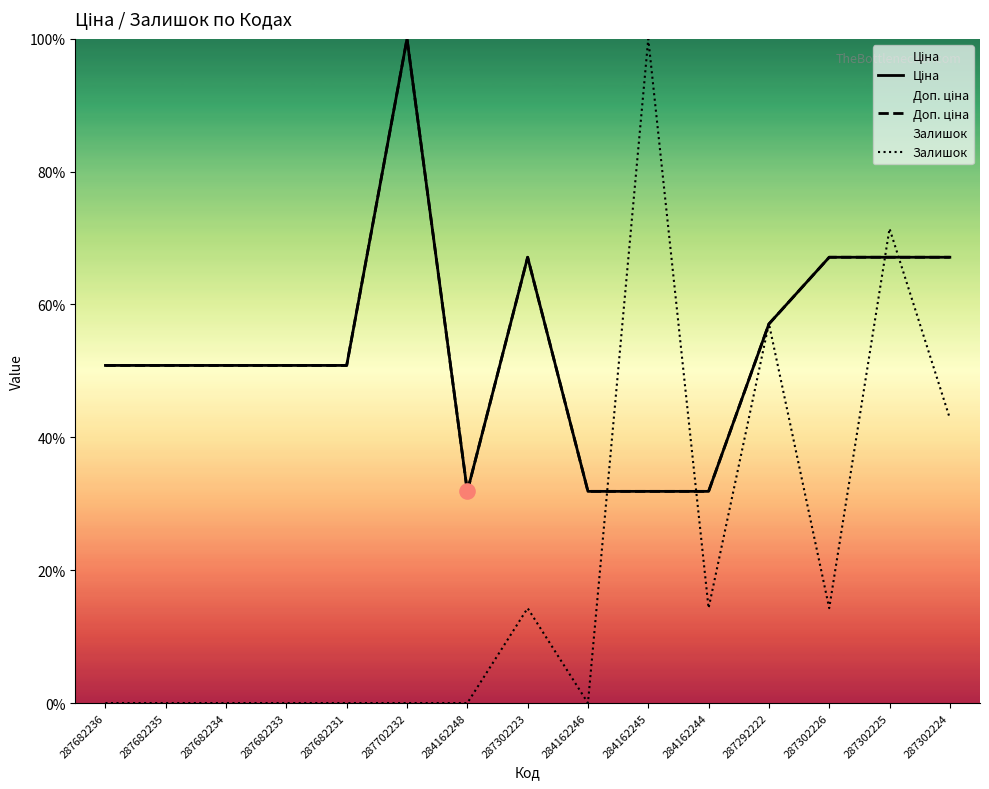

At which category is the sum across all series the highest?

287302225